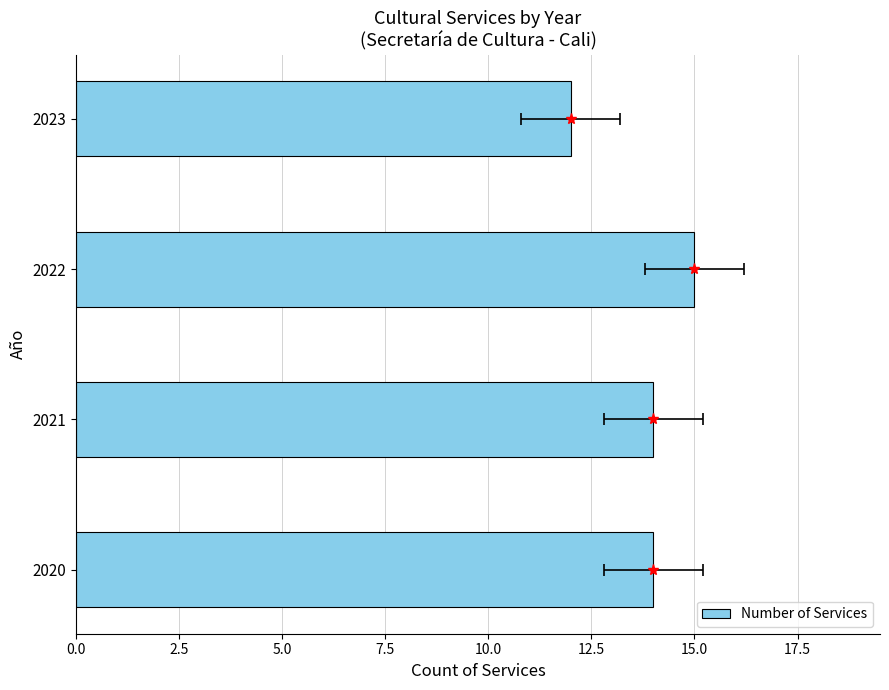

How many series are shown in this chart?

1